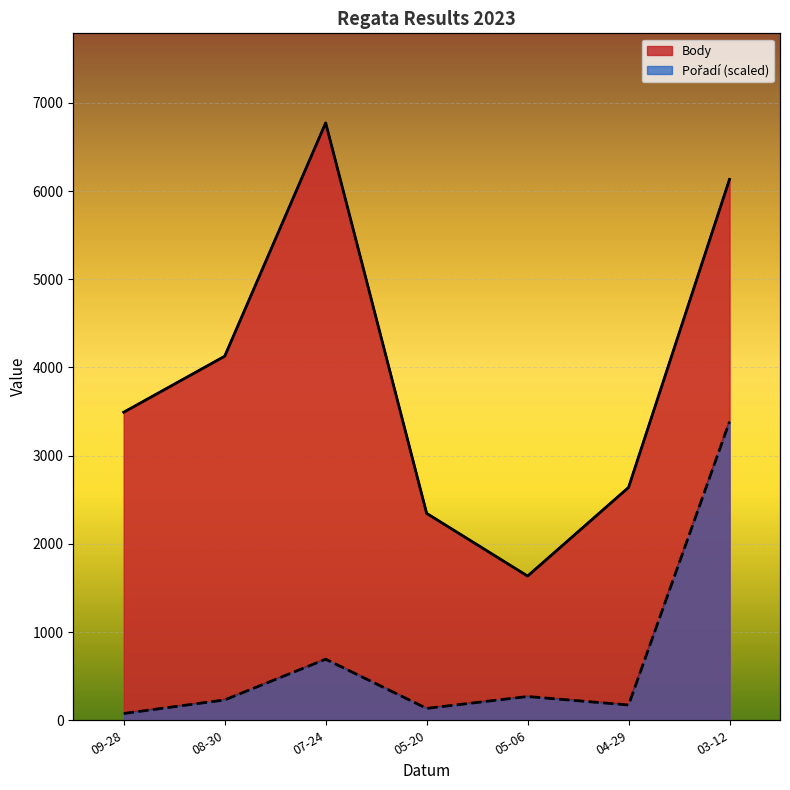

The Body series shows 6773.0 at 07-24. True or false?

True